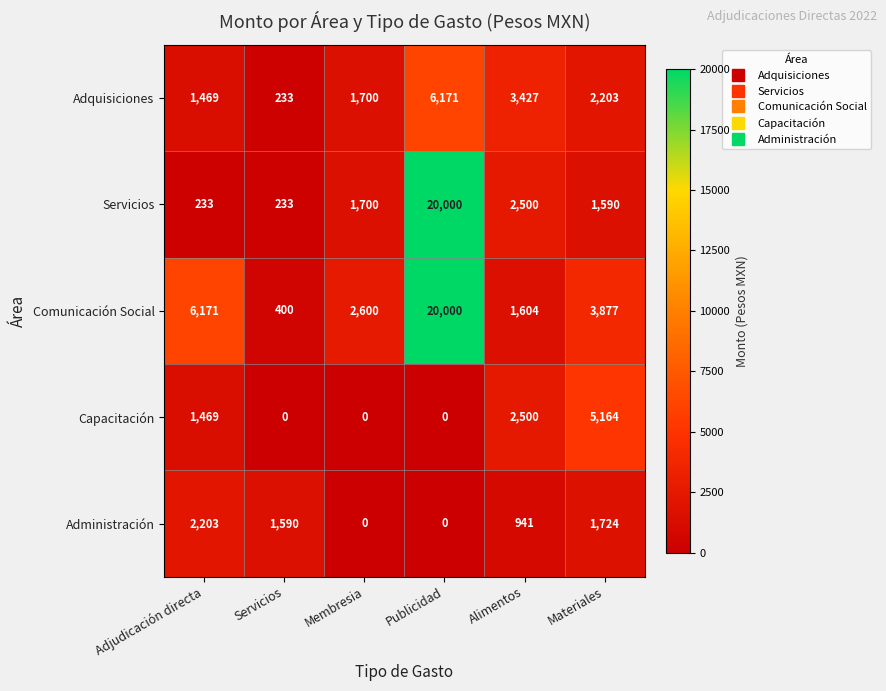

List the labels in order of Comunicación Social value, smallest first.

Servicios, Alimentos, Membresia, Materiales, Adjudicación directa, Publicidad